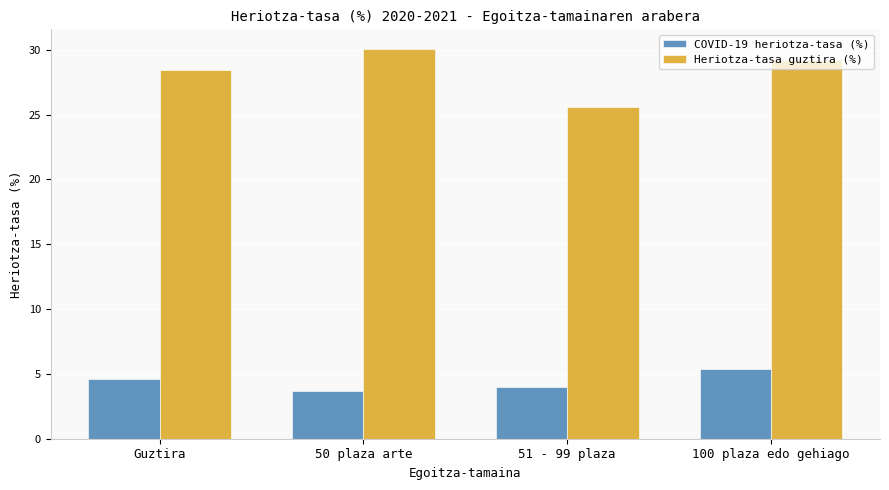

What is the value of the Heriotza-tasa guztira (%) bar at the 3rd from the left?

25.6